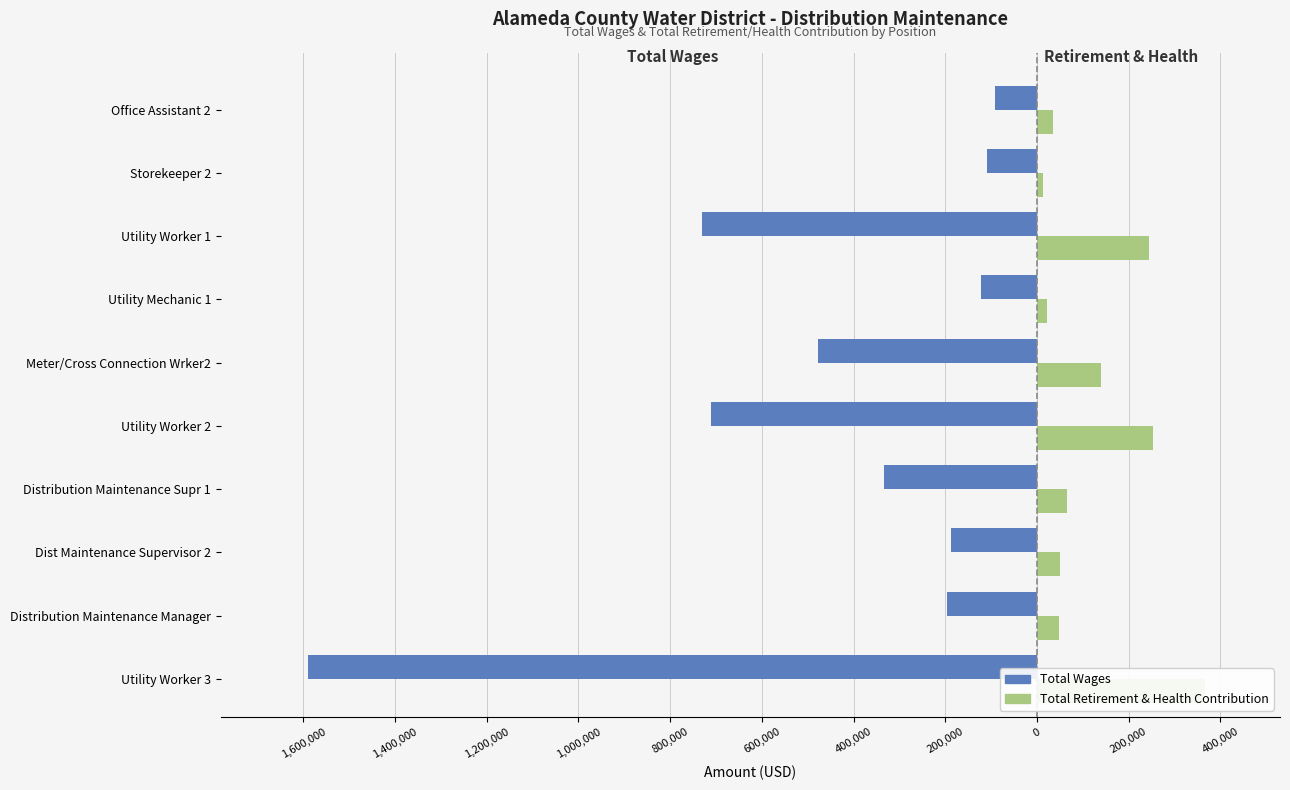

Does the chart contain stacked bars?

No